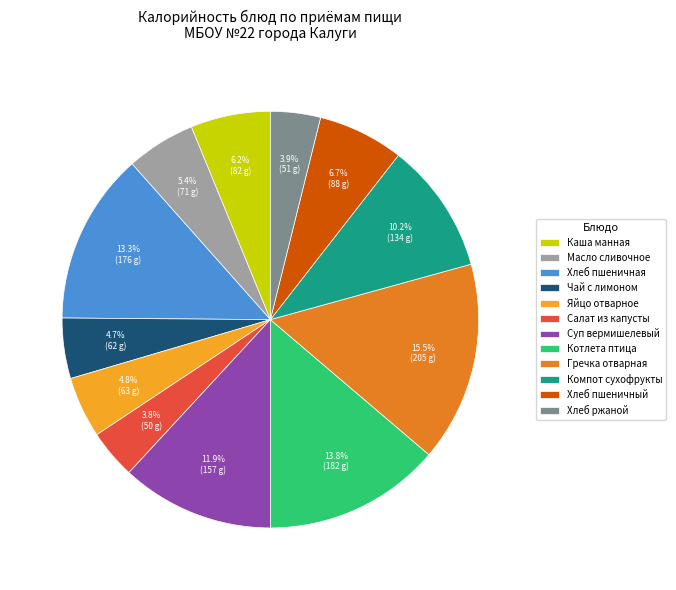

Does any single category account for the majority?

No